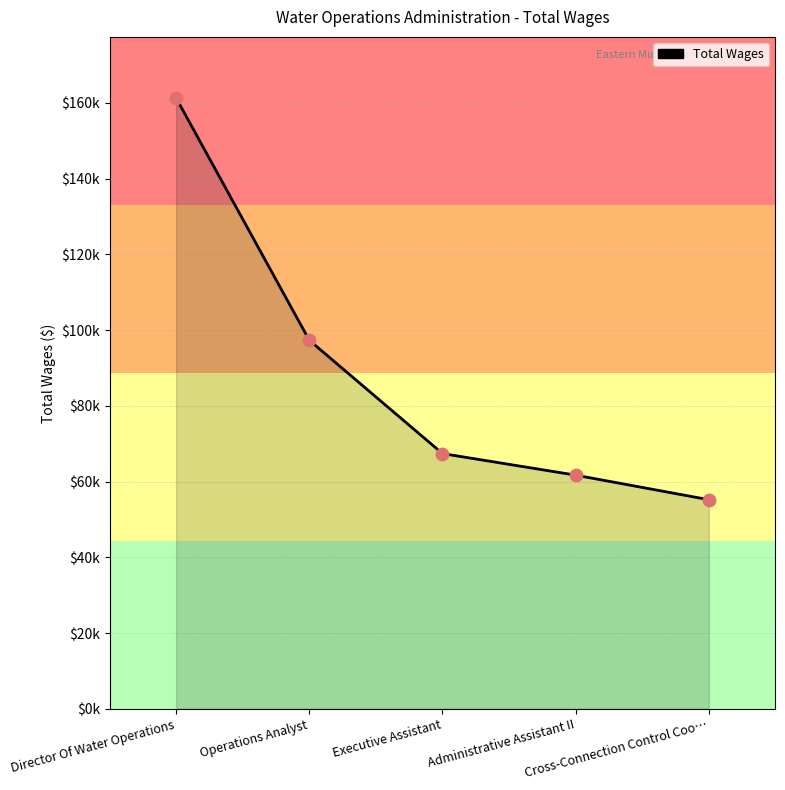

Which has a higher value, Administrative Assistant II or Cross-Connection Control Coo…?

Administrative Assistant II